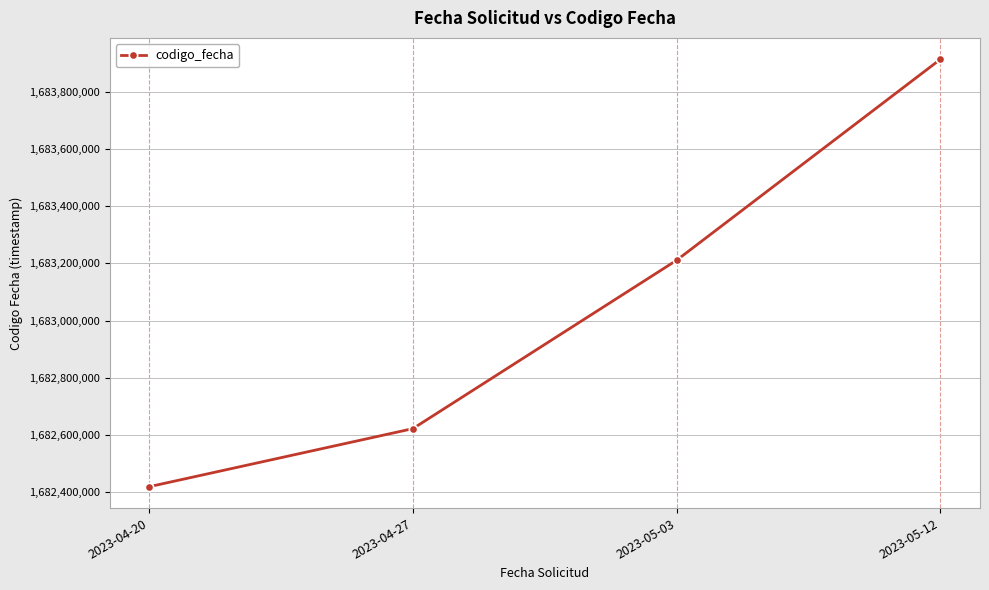

Count the number of data series in this chart.

1